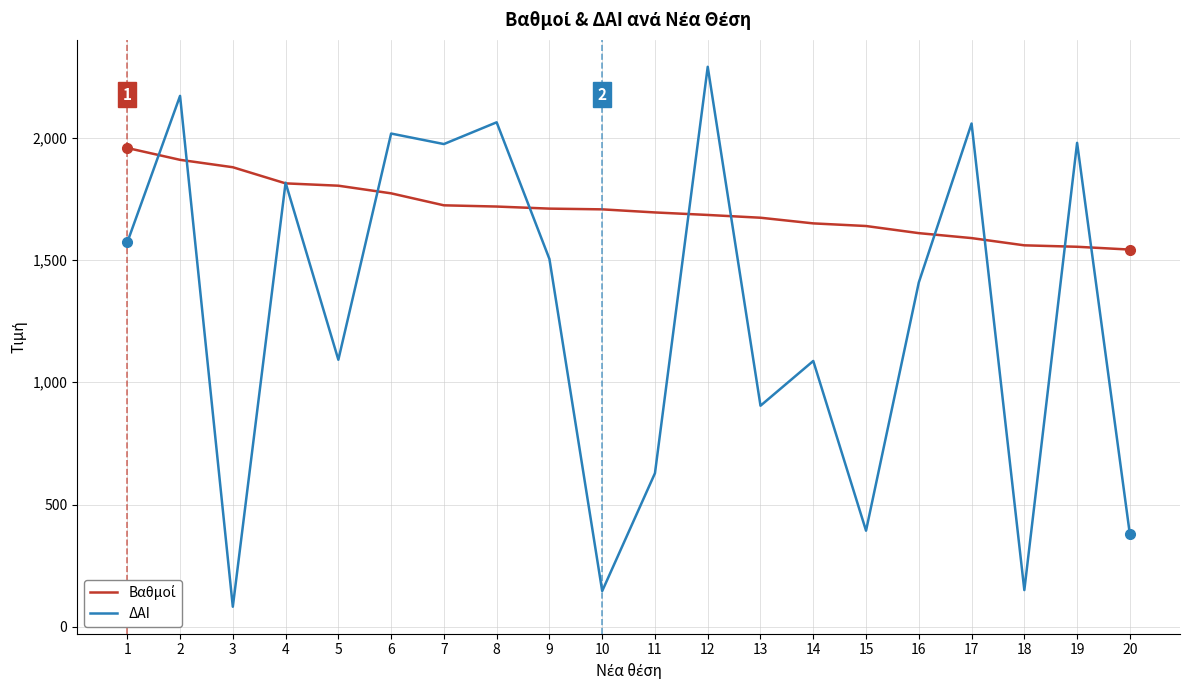

What is the difference between the highest and lowest values at 10?

1561.0